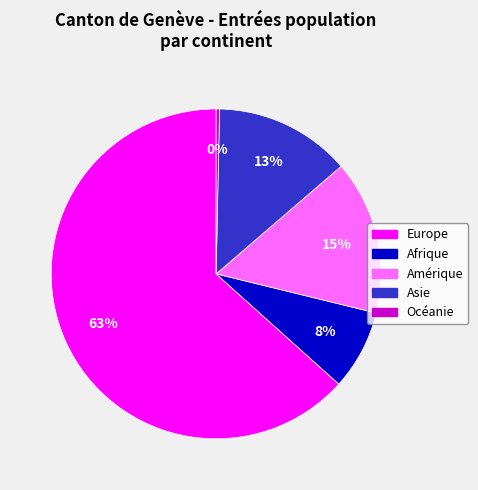

Combined, do Asie and Afrique account for over 50%?

No